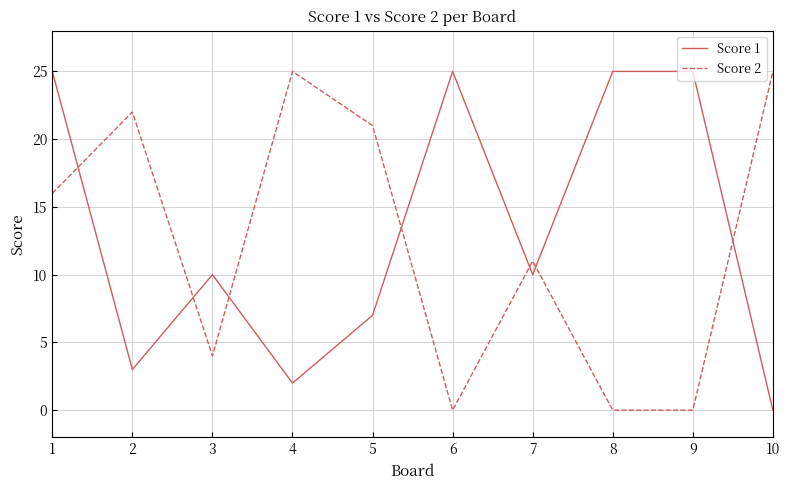

At which label does Score 1 reach its minimum?

10